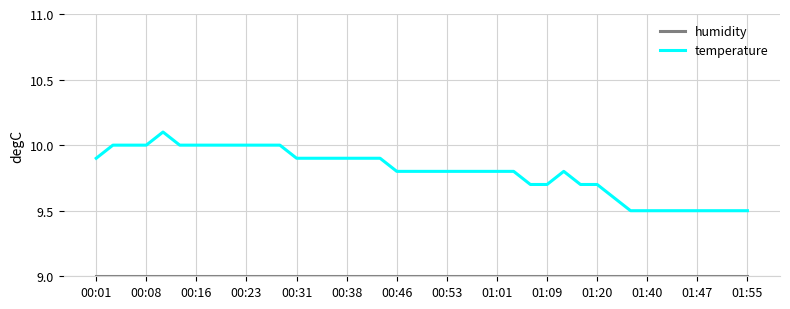

Which series has the largest total across all categories?

temperature